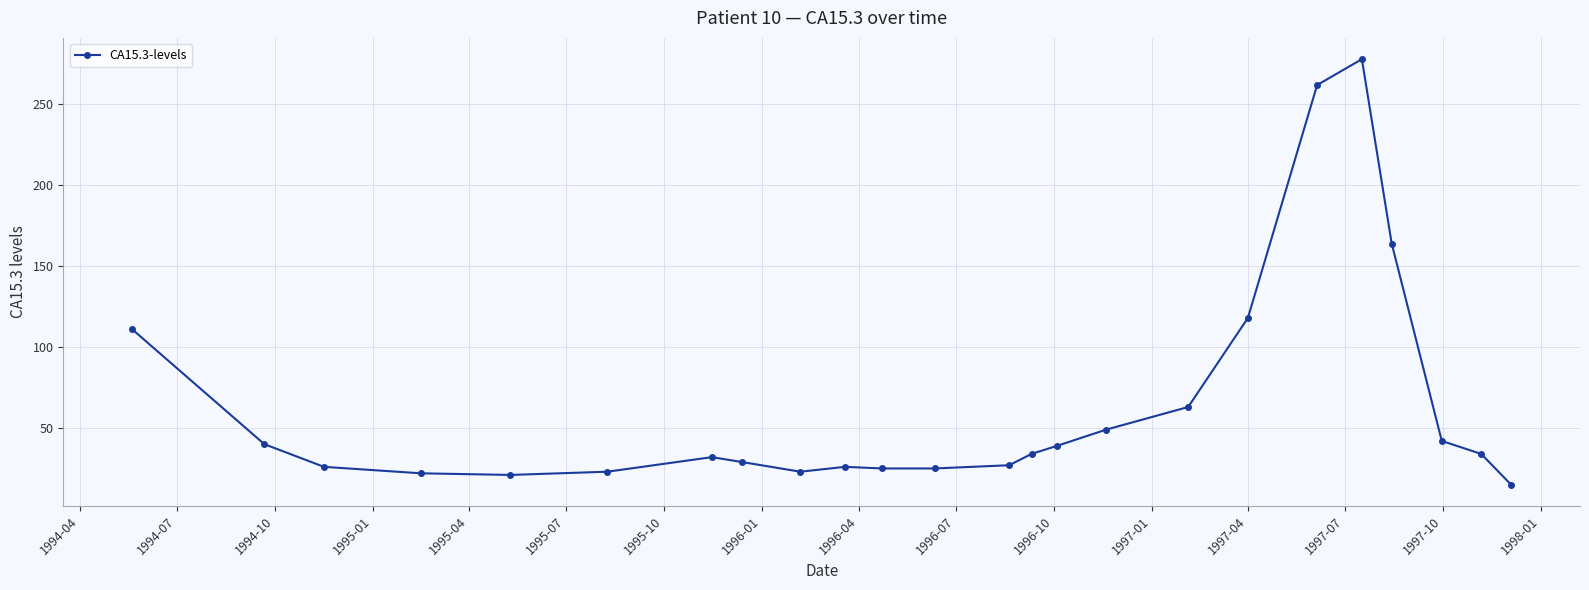

What is the difference between the maximum and minimum values?

263